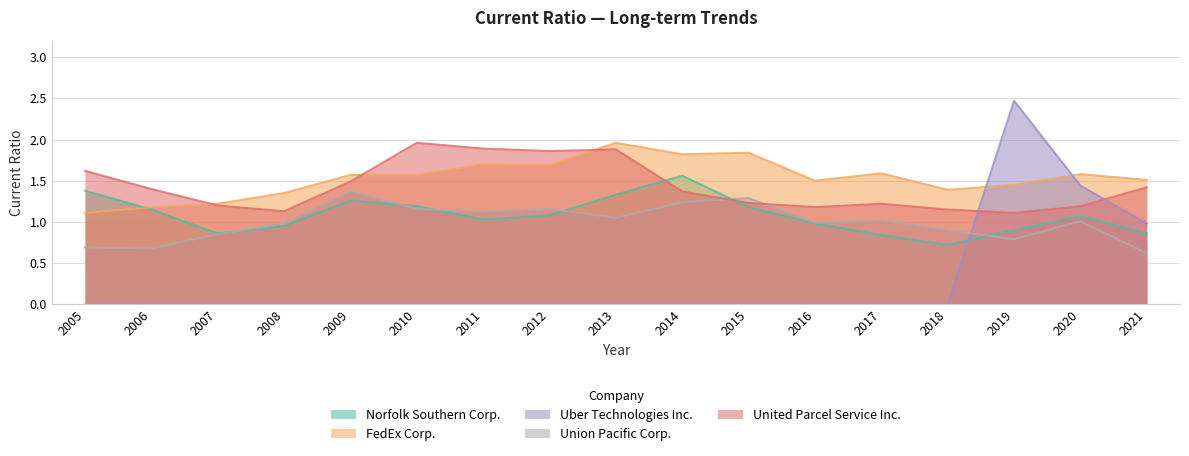

What is the difference between the highest and lowest values at 2020?

0.6